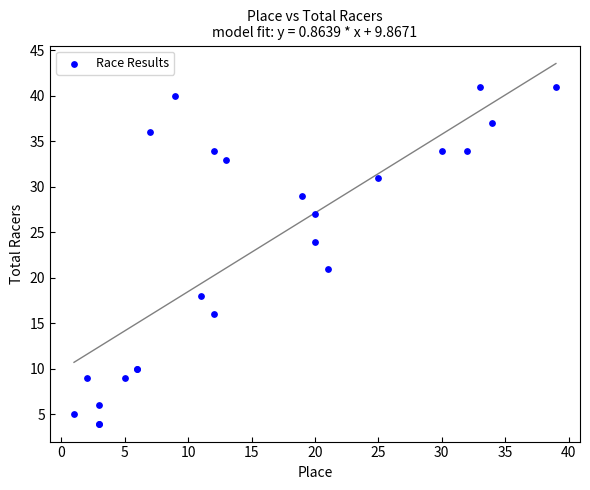

What Y value in the scatter plot is closest to 22?

21